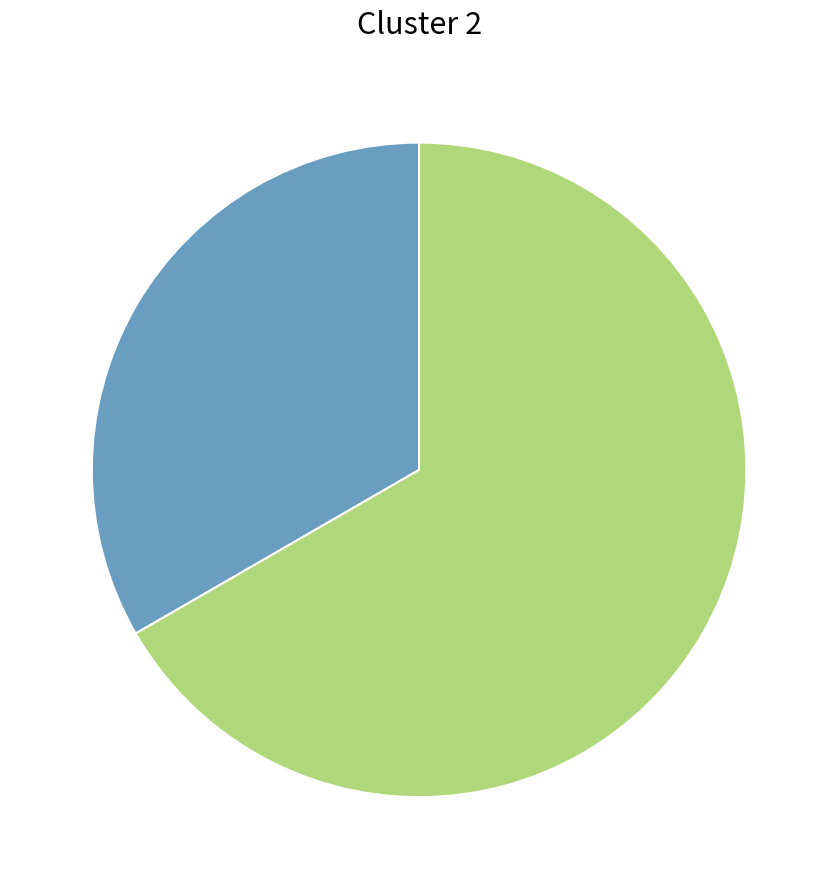

Is there any slice that represents more than half of the pie?

Yes